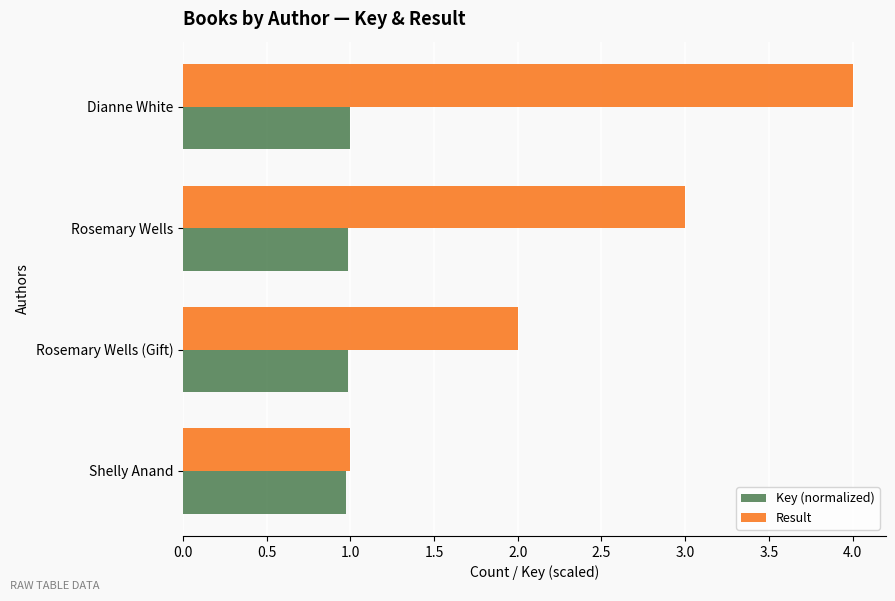

List the series in order of their peak value, highest first.

Result, Key (normalized)